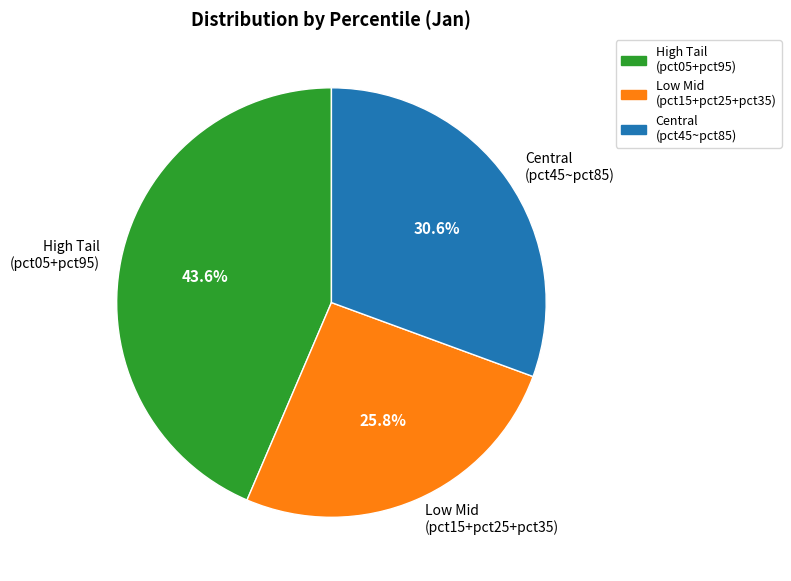

What is the largest slice in the pie chart?

High Tail (pct05+pct95)